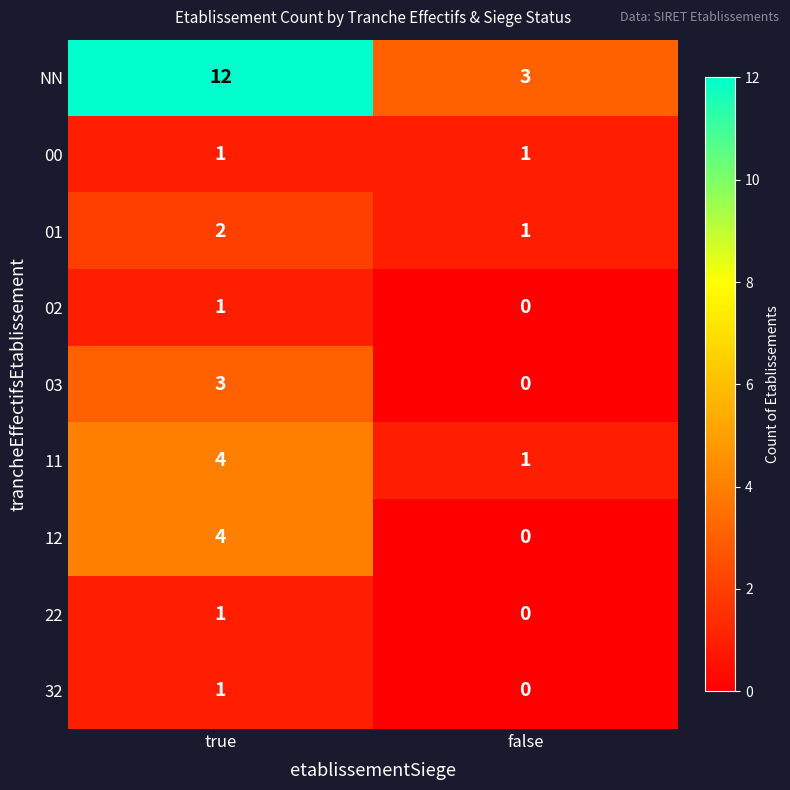

Rank the categories by NN value from lowest to highest.

false, true